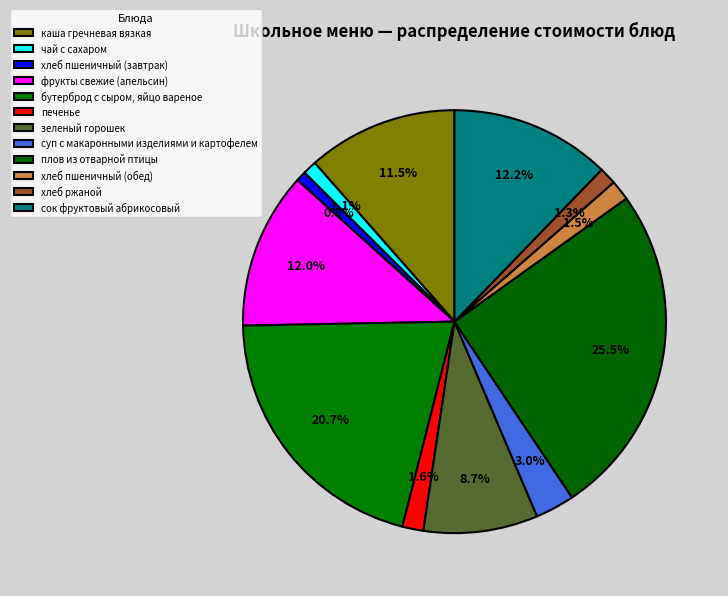

Between зеленый горошек and хлеб ржаной, which is larger?

зеленый горошек